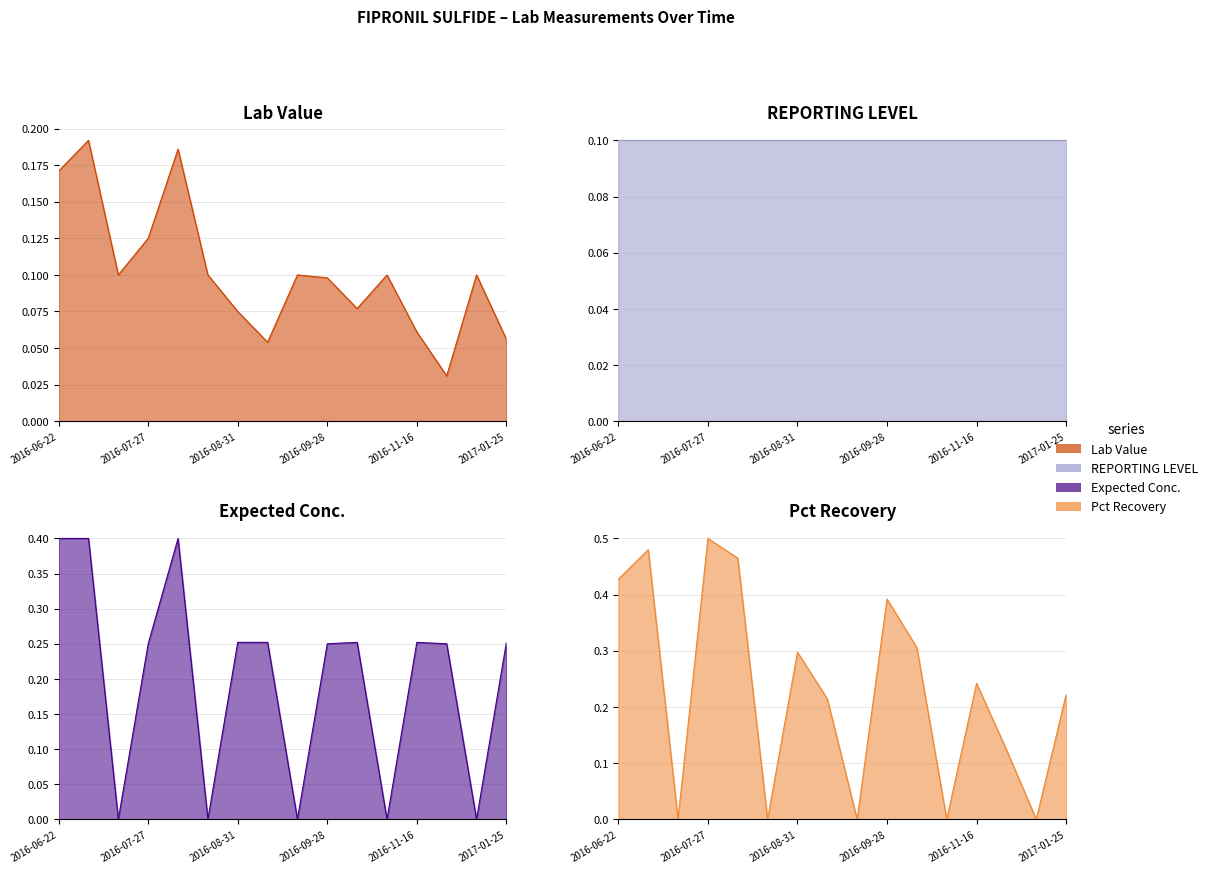

Does the chart display data point markers on the line(s)?

No